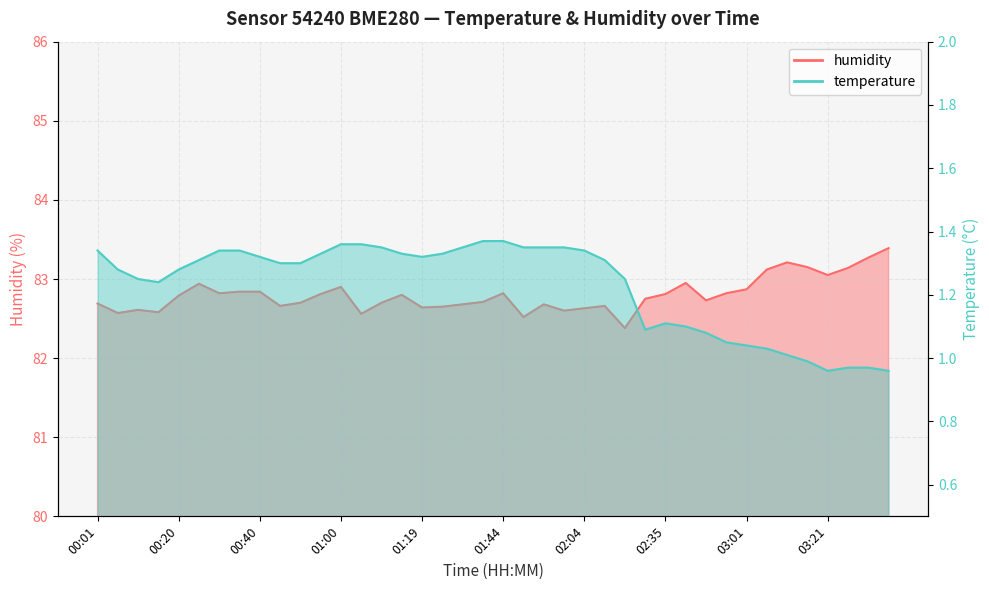

What is the difference between the maximum and minimum values in the temperature series?

0.4